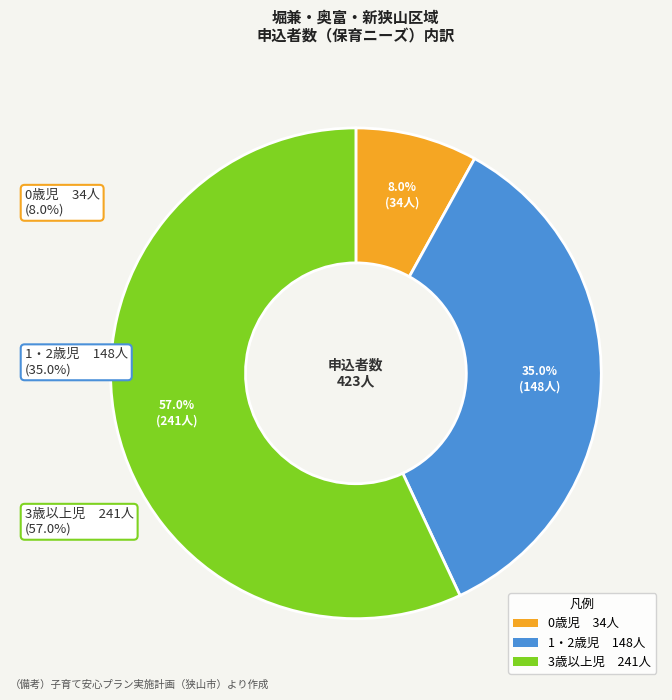

Which has a higher value, 3歳以上児 or 1・2歳児?

3歳以上児